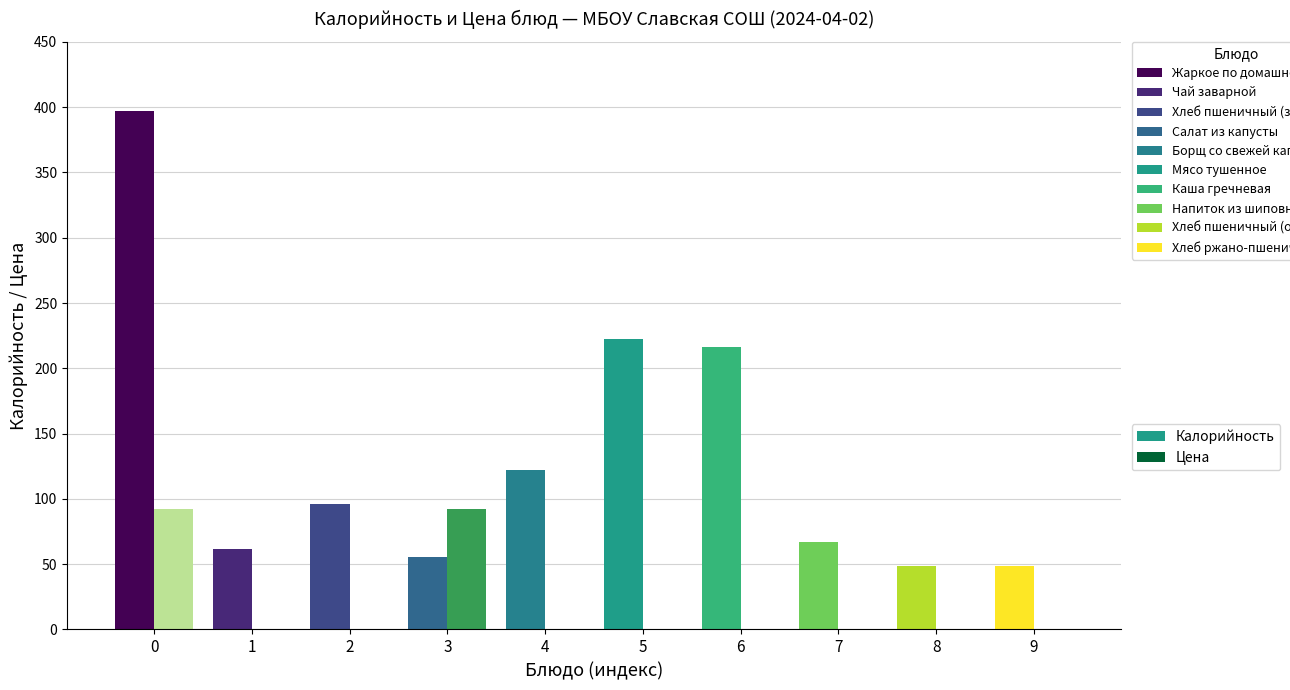

How many values in the Калорийность series exceed 96?

5